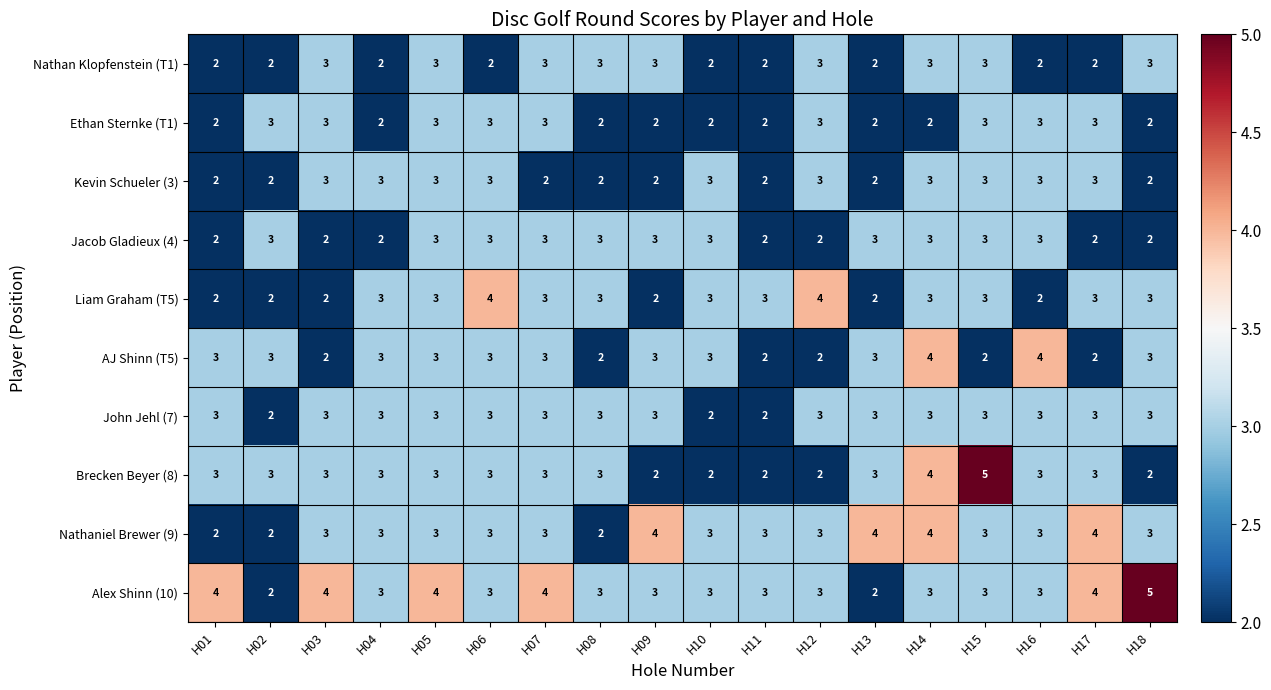

The value of John Jehl (7) at H14 is 2. True or false?

False